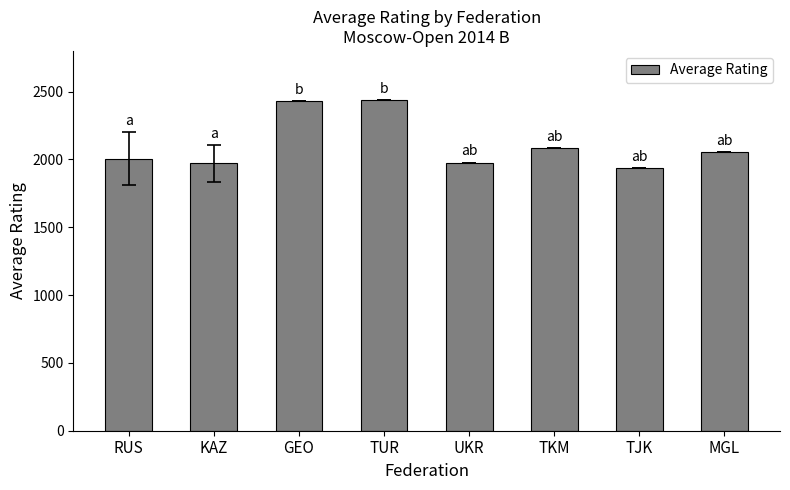

What is the label of the 6th bar from the left?

TKM